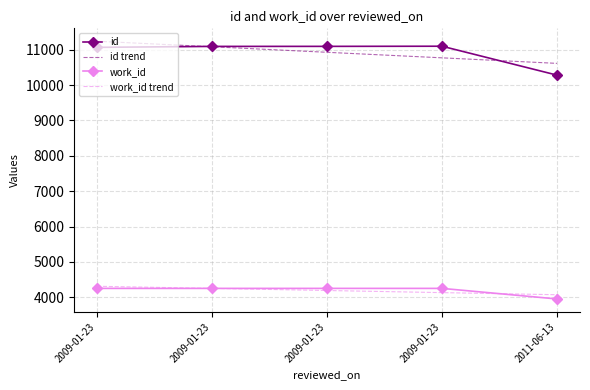

Is it true that id equals 11098.0 at 2009-01-23?

True